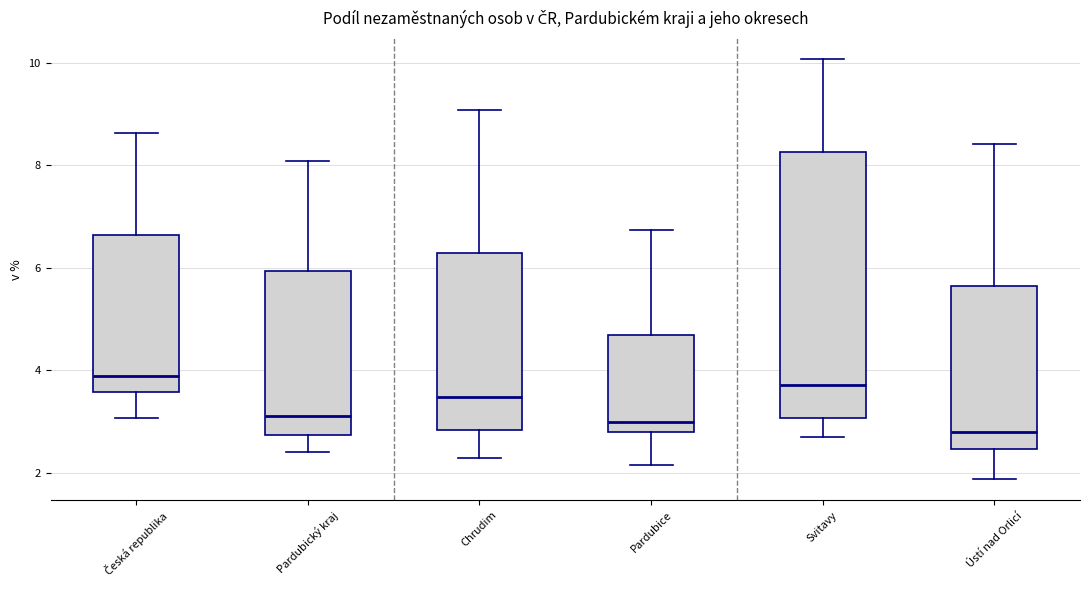

Reading left to right, read every box against the y-axis: the position of its median line, the range the box covers, and the ends of its whiskers. The values are not printed on the chart, so give them approximately, as read against the axis.

Česká republika: median 3.8, box 3.6 to 6.6, whiskers 3.0 to 8.6
Pardubický kraj: median 3.0, box 2.8 to 6.0, whiskers 2.4 to 8.0
Chrudim: median 3.4, box 2.8 to 6.2, whiskers 2.2 to 9.0
Pardubice: median 3.0, box 2.8 to 4.6, whiskers 2.2 to 6.8
Svitavy: median 3.8, box 3.0 to 8.2, whiskers 2.6 to 10.0
Ústí nad Orlicí: median 2.8, box 2.4 to 5.6, whiskers 1.8 to 8.4